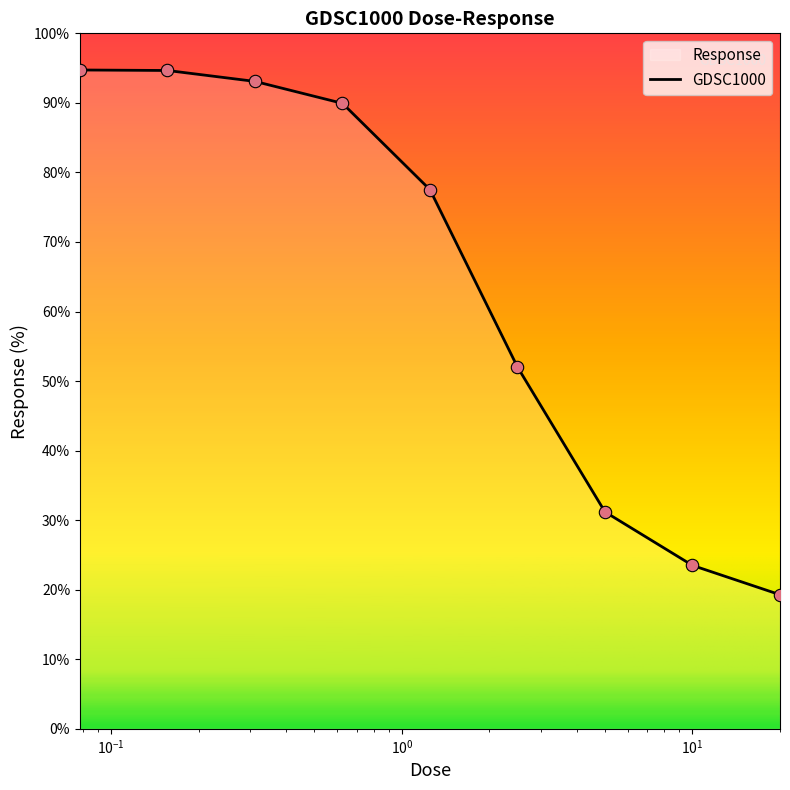

What is the maximum value shown in the chart?

94.7